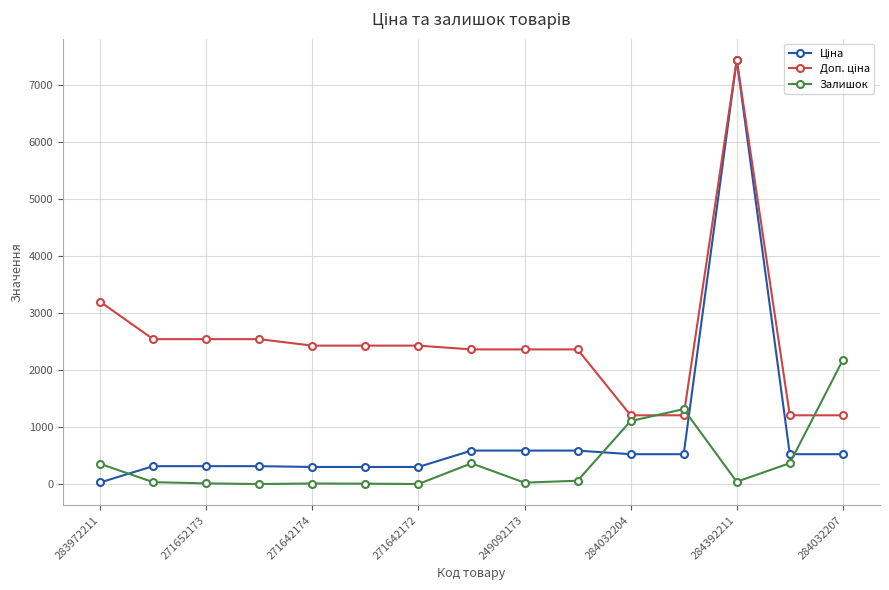

How many data points in Залишок are less than 45?

7